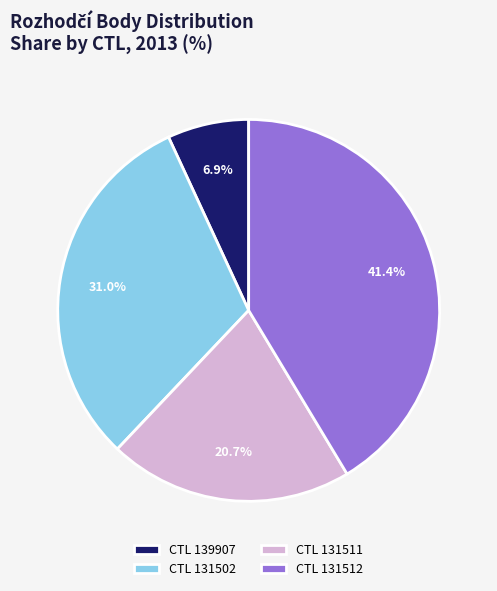

Does any single category account for the majority?

No